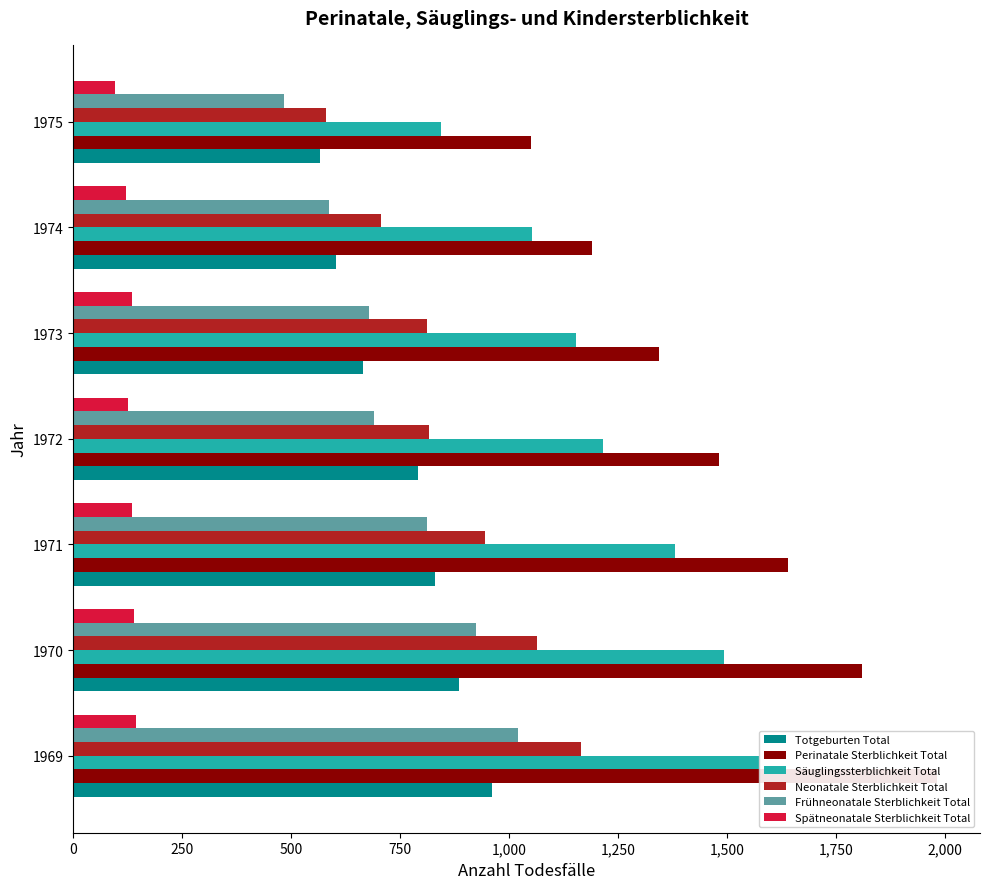

Between 250 and 1,500, which series saw the biggest shift?

Perinatale Sterblichkeit Total